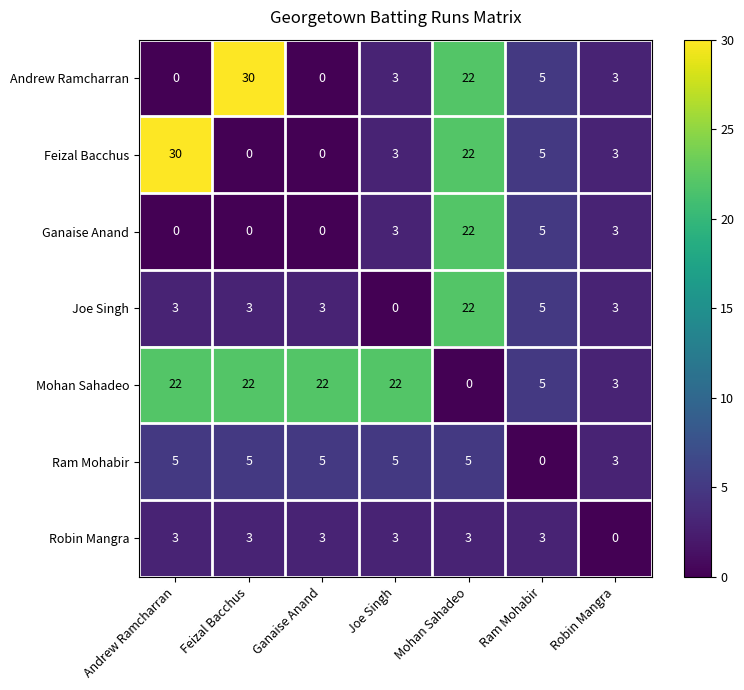

The value of Ram Mohabir at Ram Mohabir is 0. True or false?

True